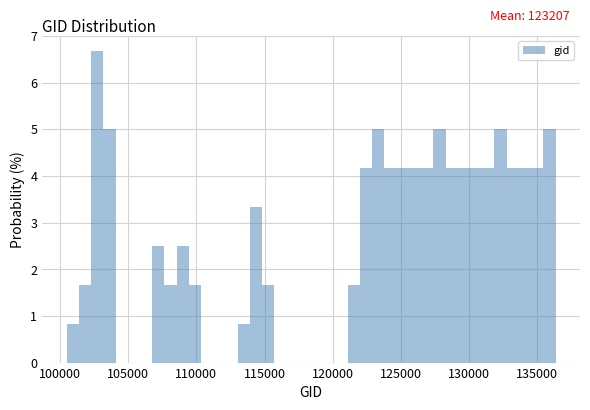

Around what value on the x-axis is the tallest bar? Give the approximate position of its centre, as read against the axis.

102500